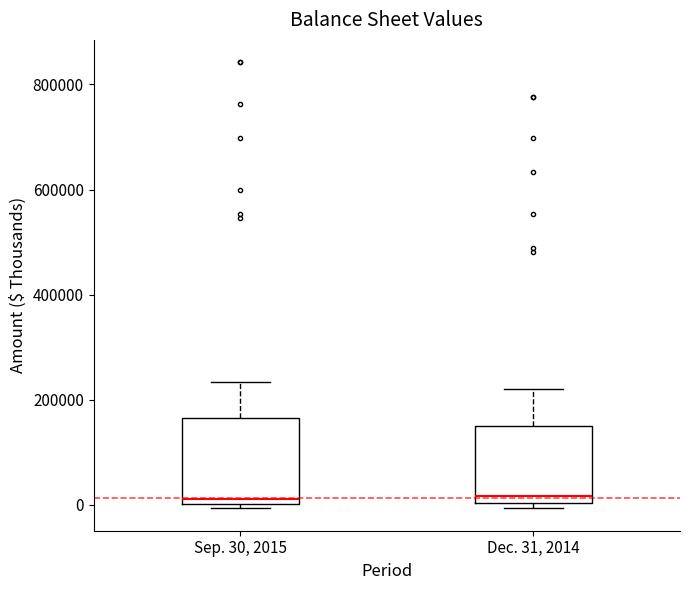

Where does the median line of the box for Sep. 30, 2015 sit on the y-axis? The values are not printed on the chart, so give them approximately, as read against the axis.

20000